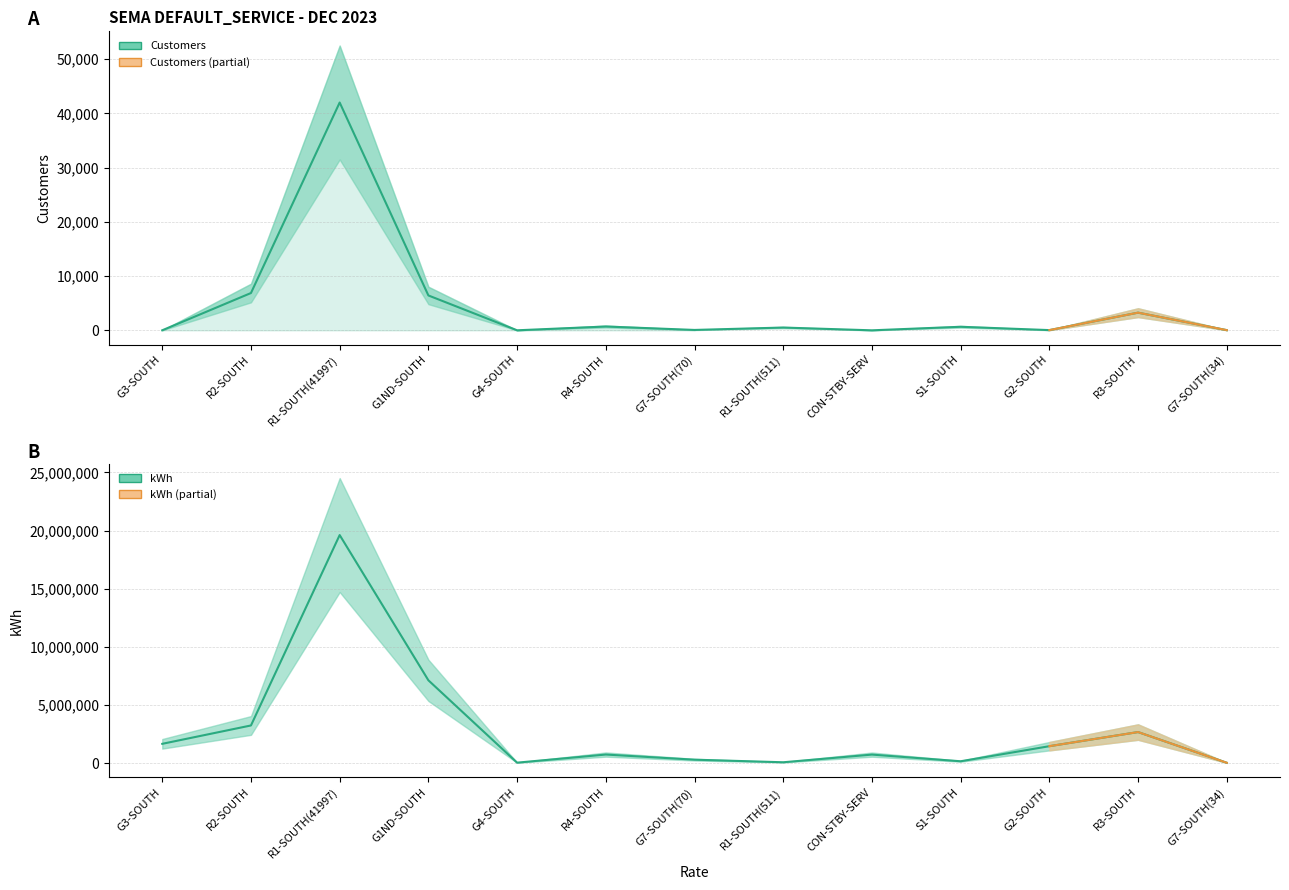

What is the label of the 11th point from the right?

R1-SOUTH(41997)